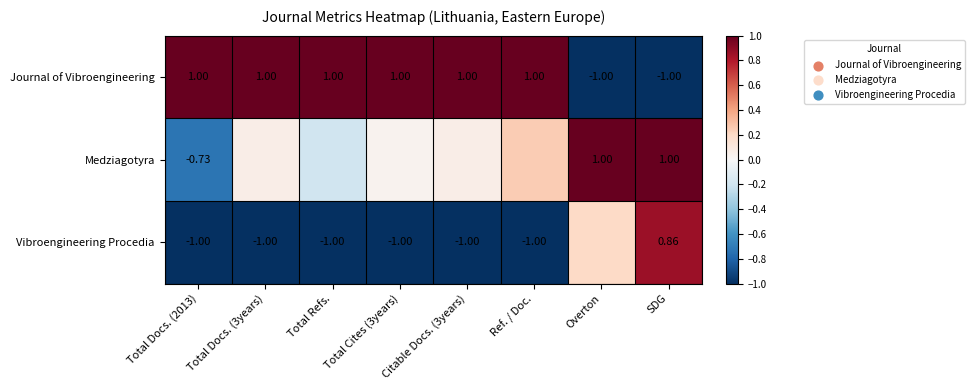

Between Ref. / Doc. and SDG, which is larger?

Ref. / Doc.